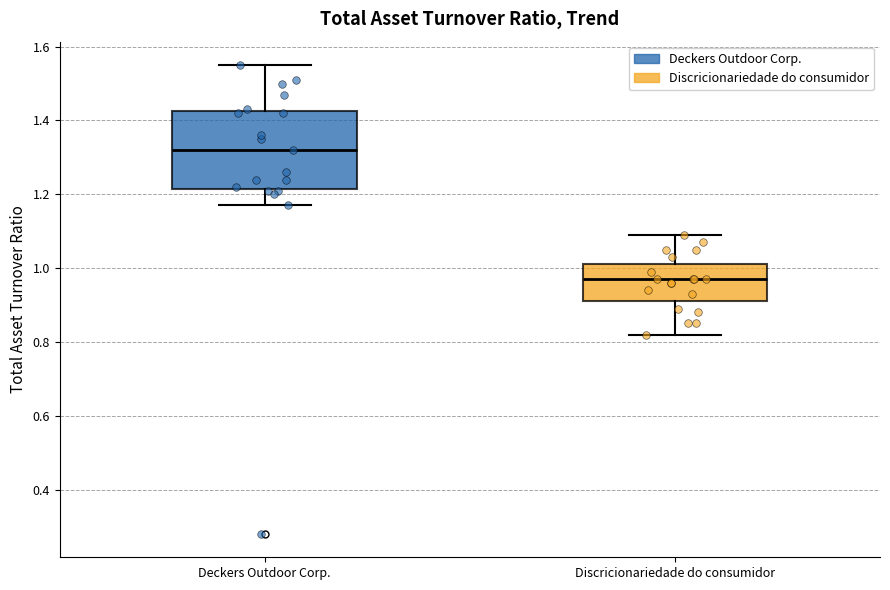

Which box's median line is the lowest?

Discricionariedade do consumidor